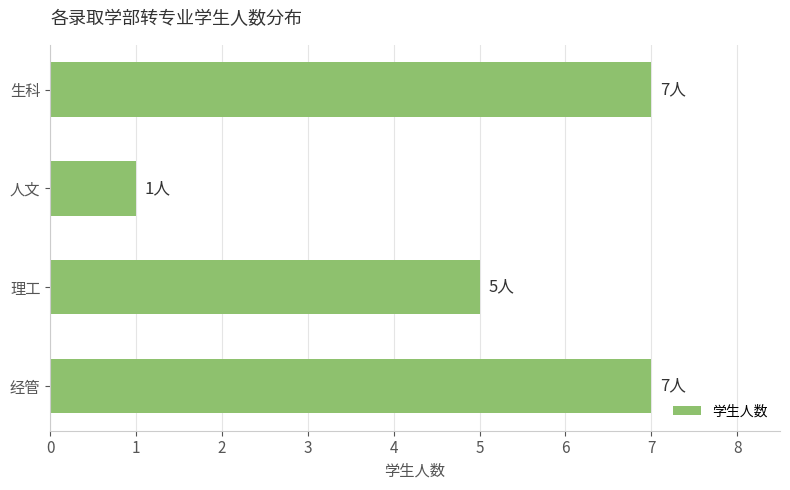

What is the smallest value displayed?

1